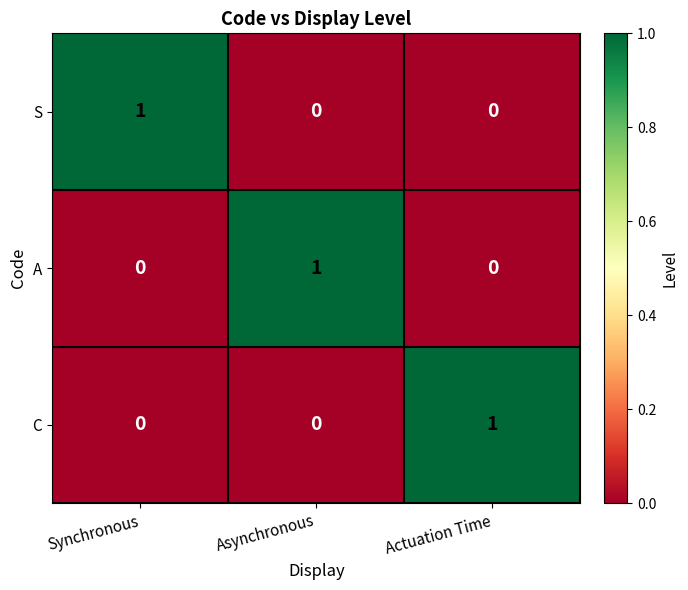

Count the S values in the range 0 to 1.

3